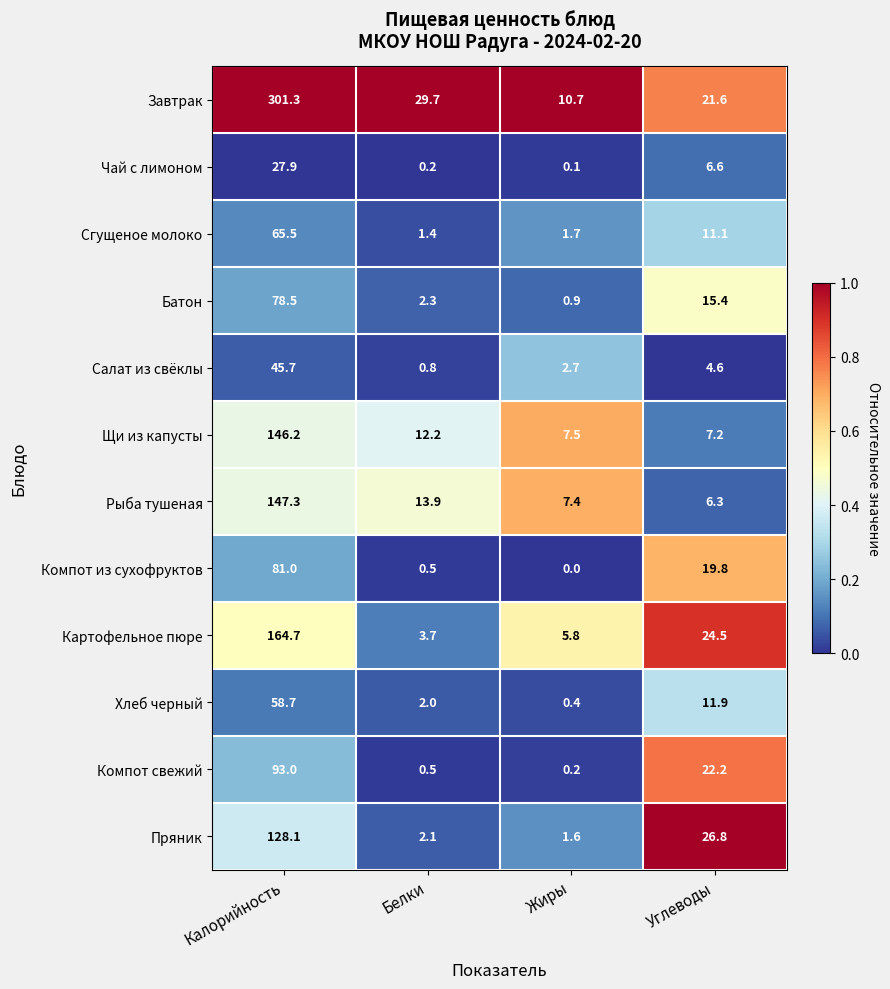

What is the lowest value of the Завтрак series?

10.7